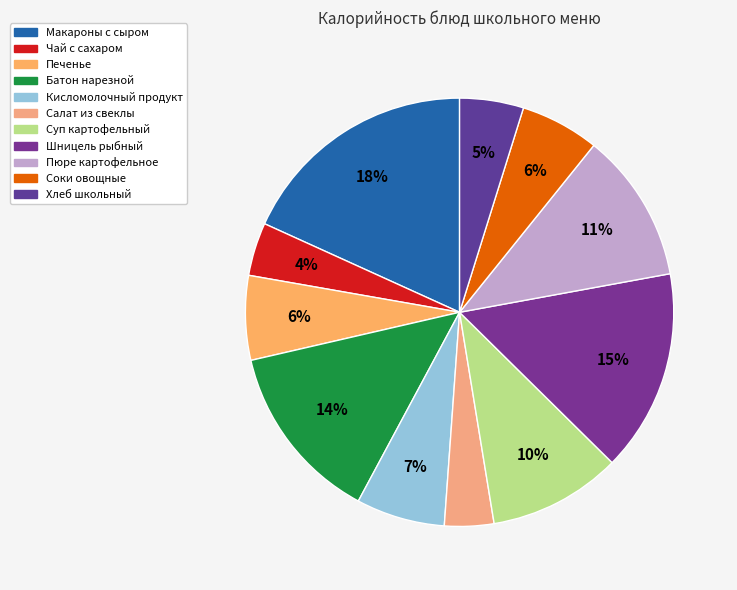

Does Салат из свеклы represent more than half of the total?

No